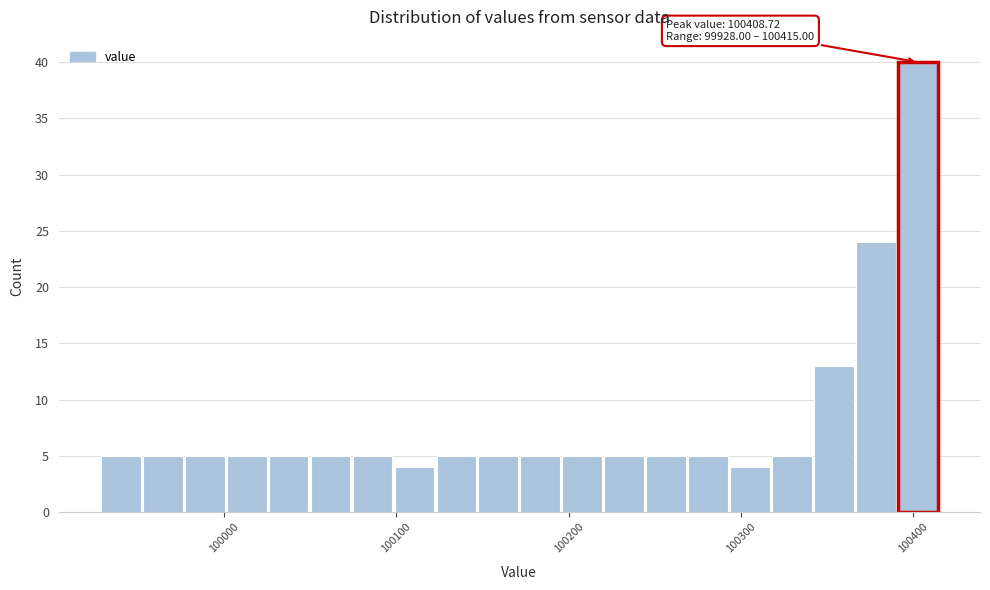

Around what value on the x-axis is the tallest bar? Give the approximate position of its centre, as read against the axis.

100400